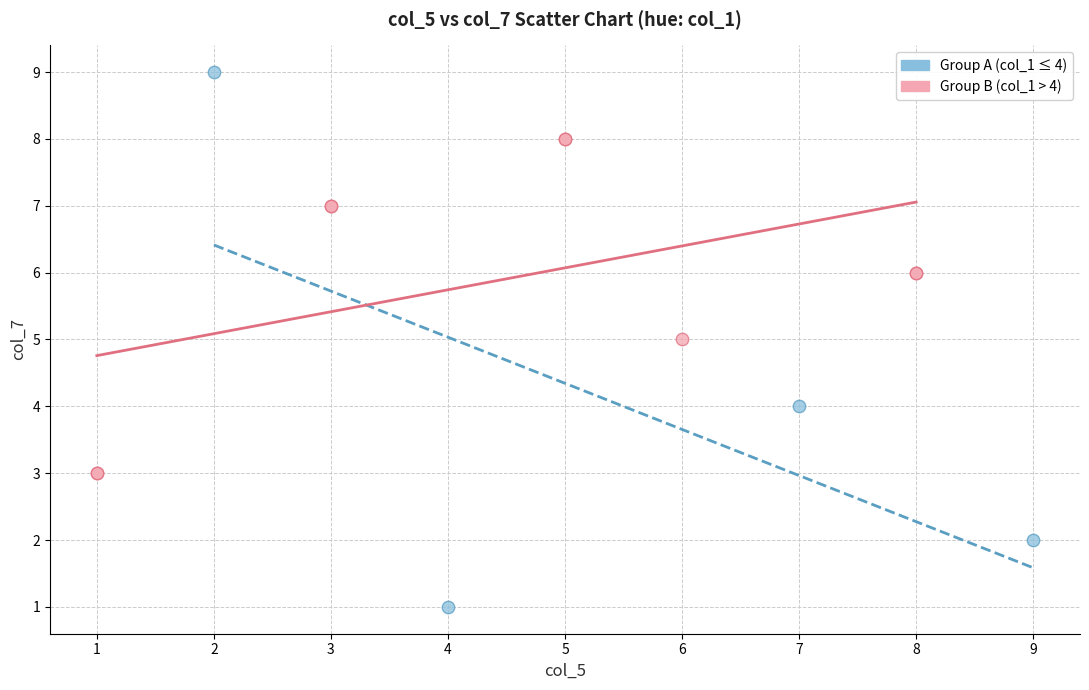

Which series has the largest Y range (max minus min)?

Group A (col_1 ≤ 4)